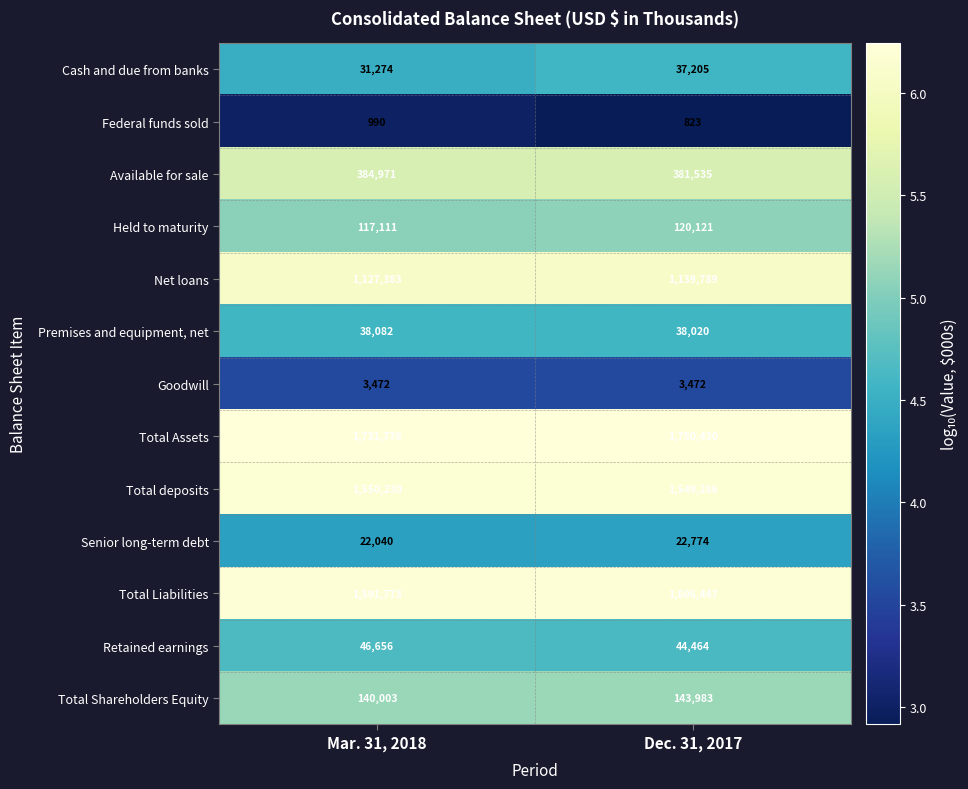

What is the maximum value shown in the chart?

1750430